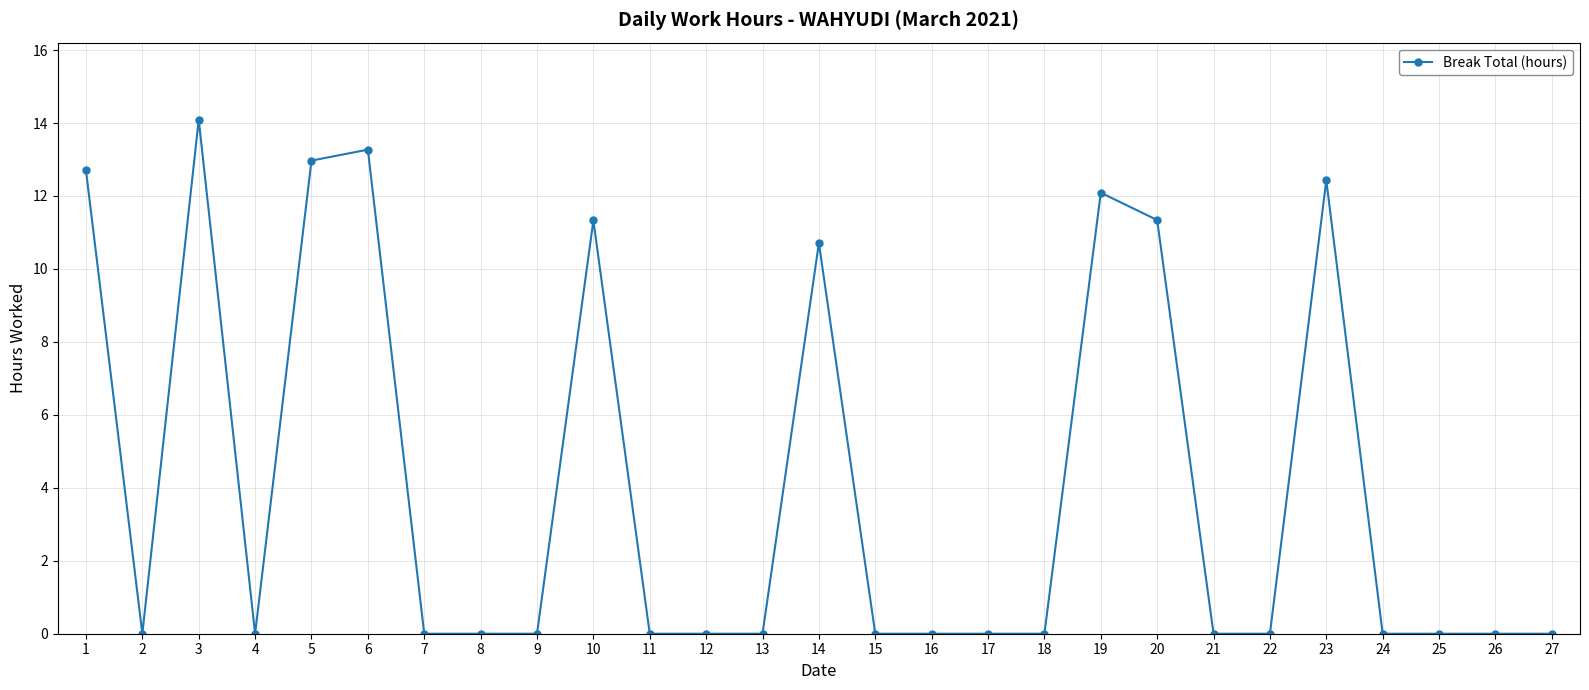

What is the sum of the values at 16 and 20?

11.3